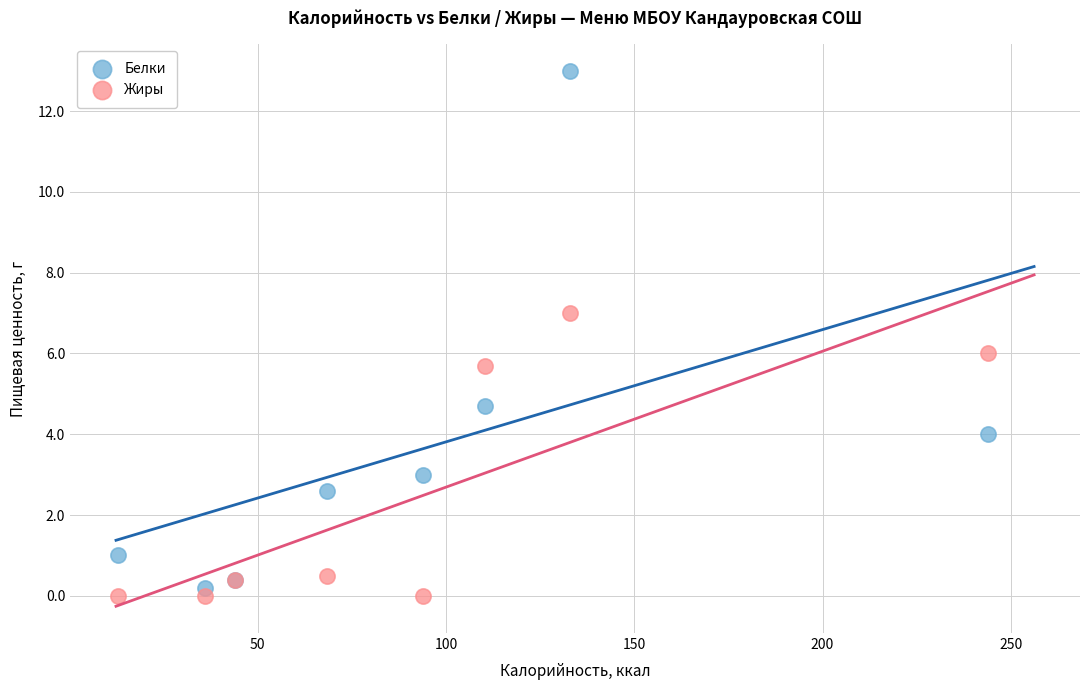

Which series has the widest spread of Y values?

Белки